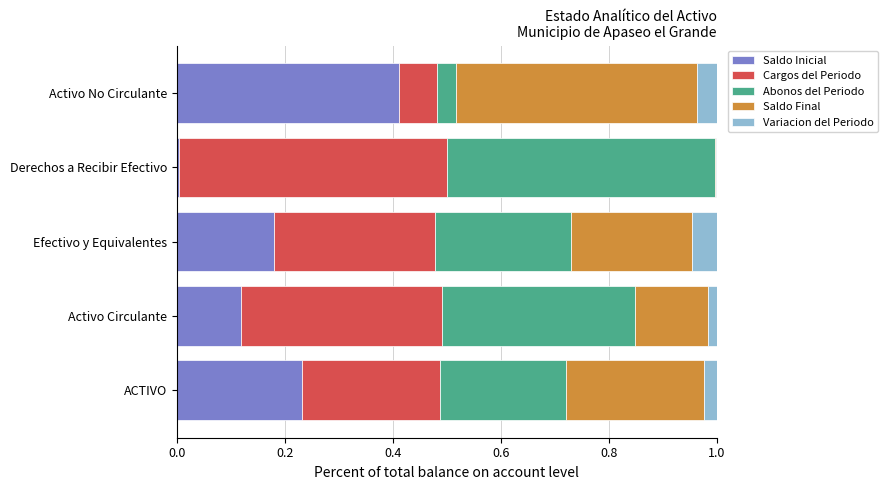

The Saldo Inicial series shows 0.0 at Derechos a Recibir Efectivo. True or false?

True